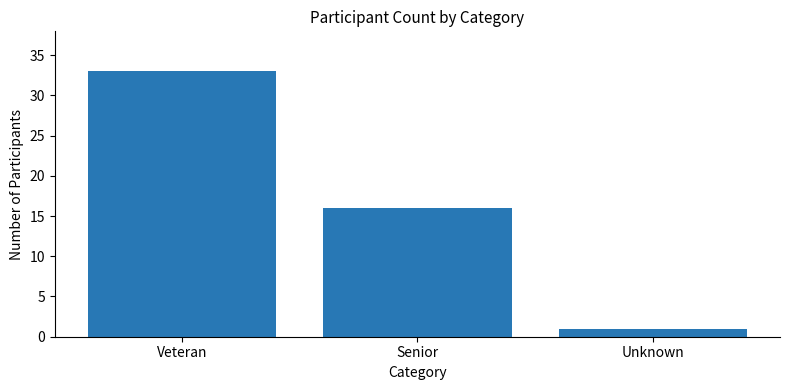

Are the bars horizontal?

No